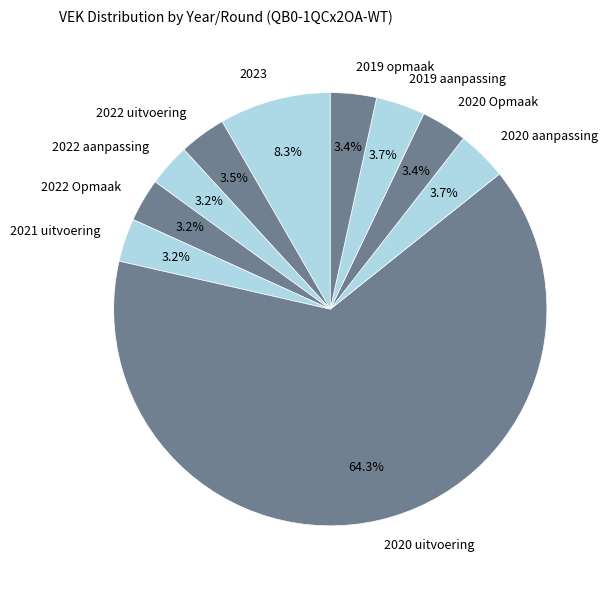

How many segments does this pie chart have?

10